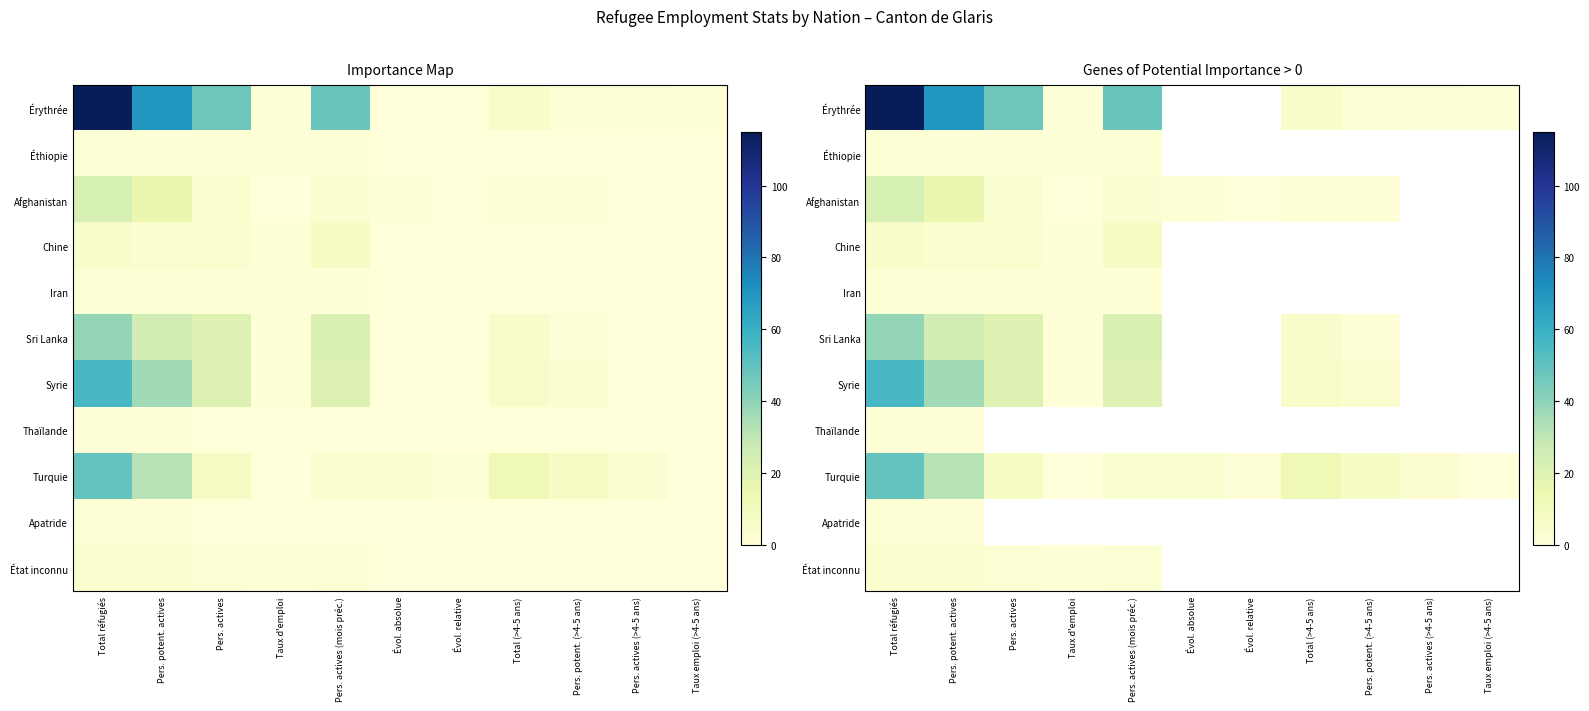

List the labels in order of Sri Lanka value, largest first.

Total réfugiés, Pers. potent. actives, Pers. actives (mois préc.), Pers. actives, Total (>4-5 ans), Pers. potent. (>4-5 ans), Taux d'emploi, Évol. absolue, Évol. relative, Pers. actives (>4-5 ans), Taux emploi (>4-5 ans)